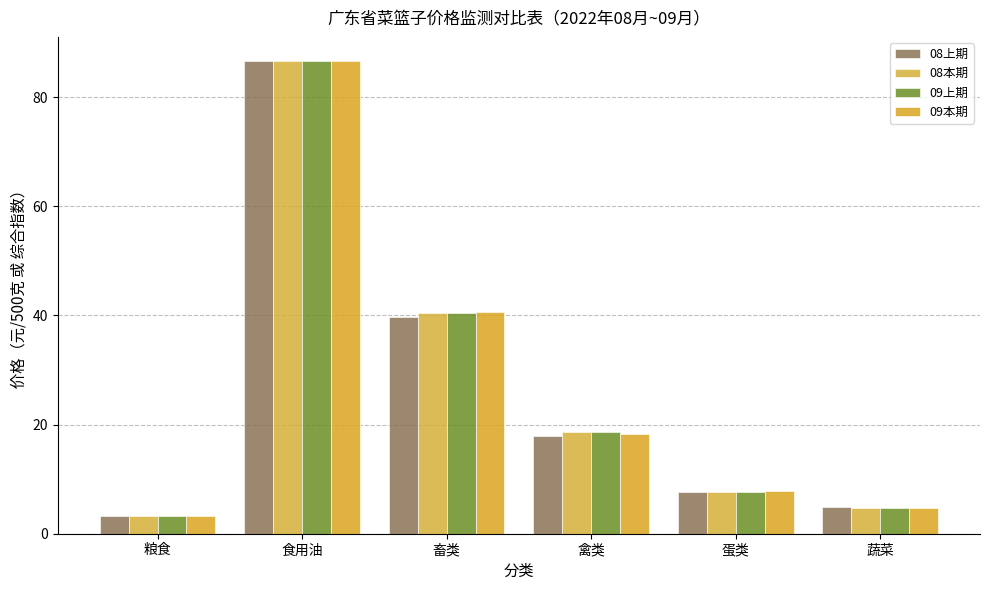

How many groups of bars are there?

6